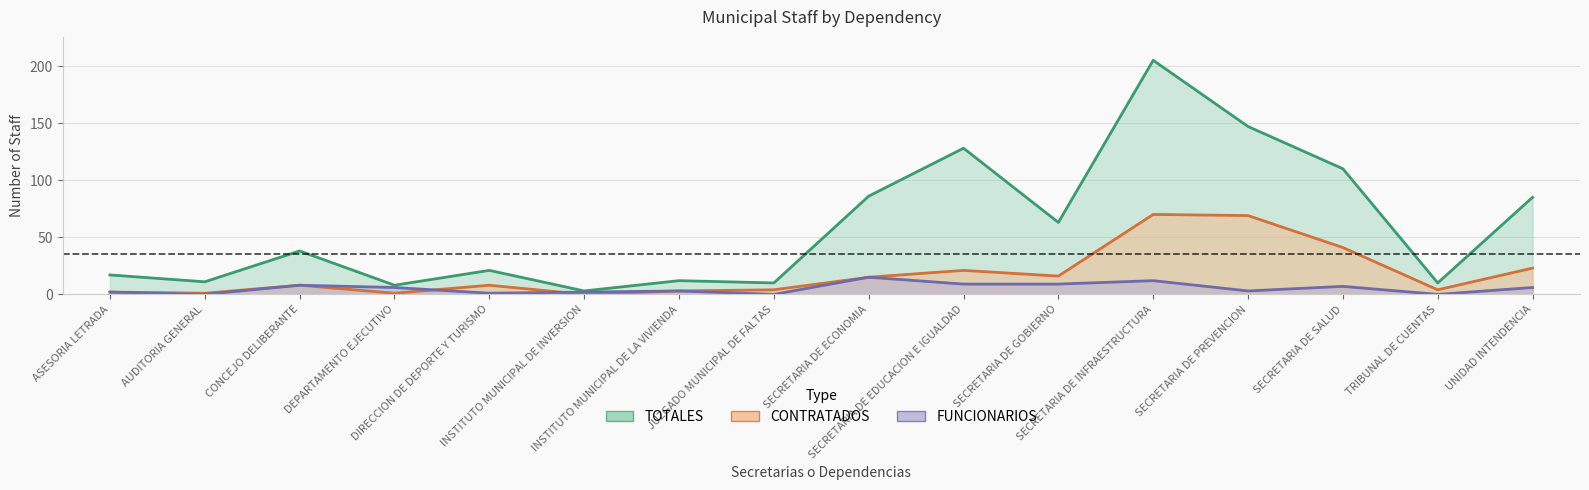

Rank the categories by FUNCIONARIOS value from lowest to highest.

AUDITORIA GENERAL, JUZGADO MUNICIPAL DE FALTAS, TRIBUNAL DE CUENTAS, DIRECCION DE DEPORTE Y TURISMO, ASESORIA LETRADA, INSTITUTO MUNICIPAL DE INVERSION, INSTITUTO MUNICIPAL DE LA VIVIENDA, SECRETARIA DE PREVENCION, DEPARTAMENTO EJECUTIVO, UNIDAD INTENDENCIA, SECRETARIA DE SALUD, CONCEJO DELIBERANTE, SECRETARIA DE EDUCACION E IGUALDAD, SECRETARIA DE GOBIERNO, SECRETARIA DE INFRAESTRUCTURA, SECRETARIA DE ECONOMIA